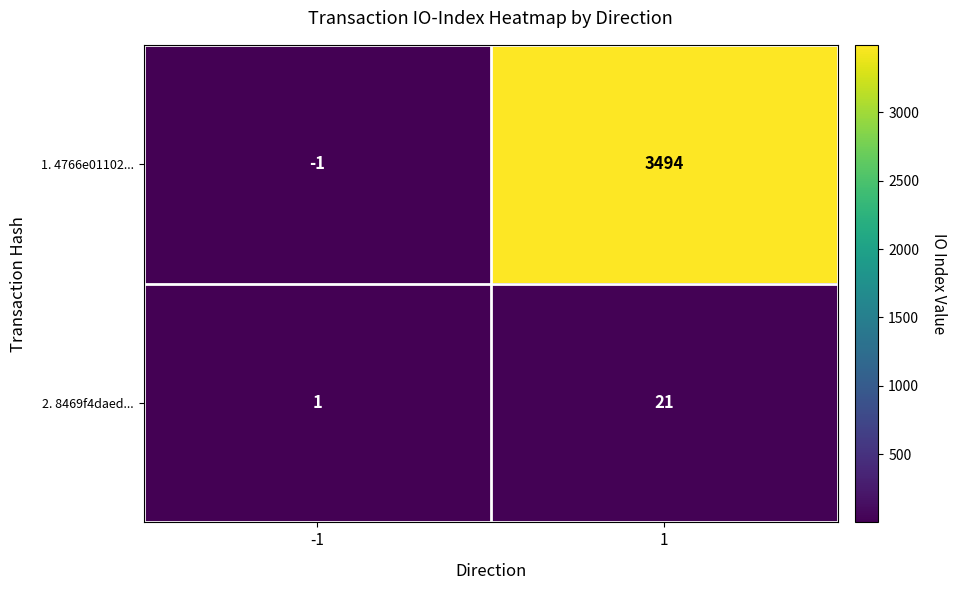

Reading left to right, what are all the values shown in this chart?

1. 4766e01102...: -1=-1	1=3494
2. 8469f4daed...: -1=1	1=21